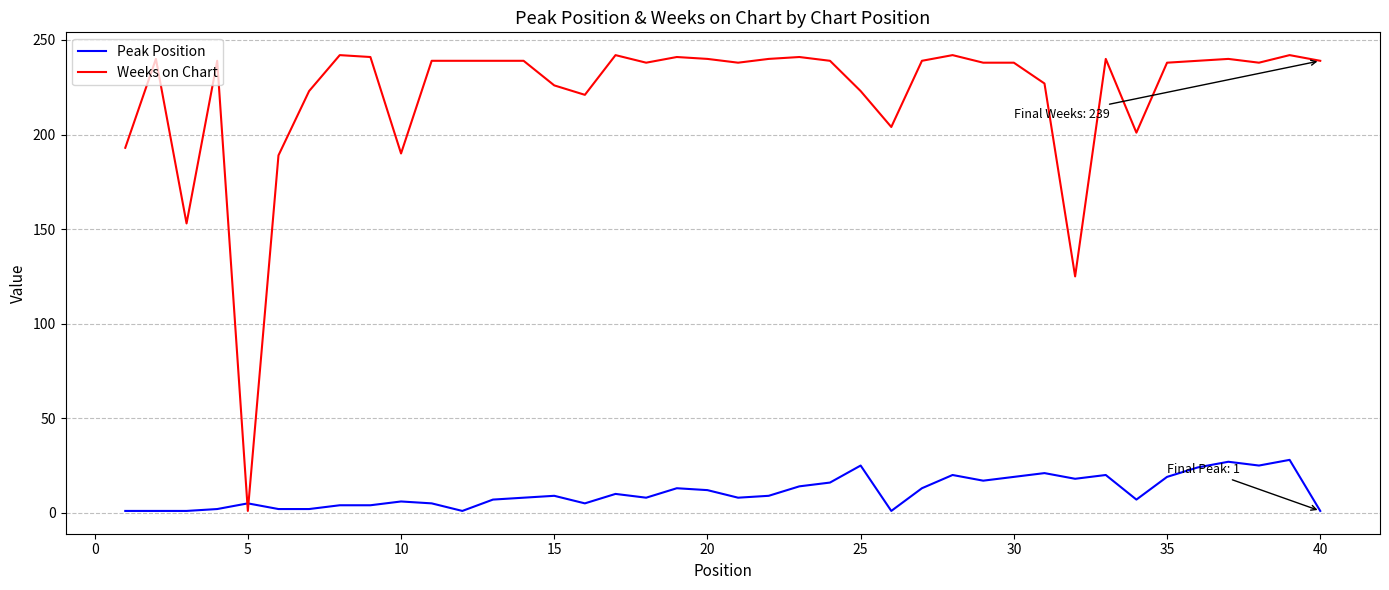

At how many categories does at least one series exceed 217?

32